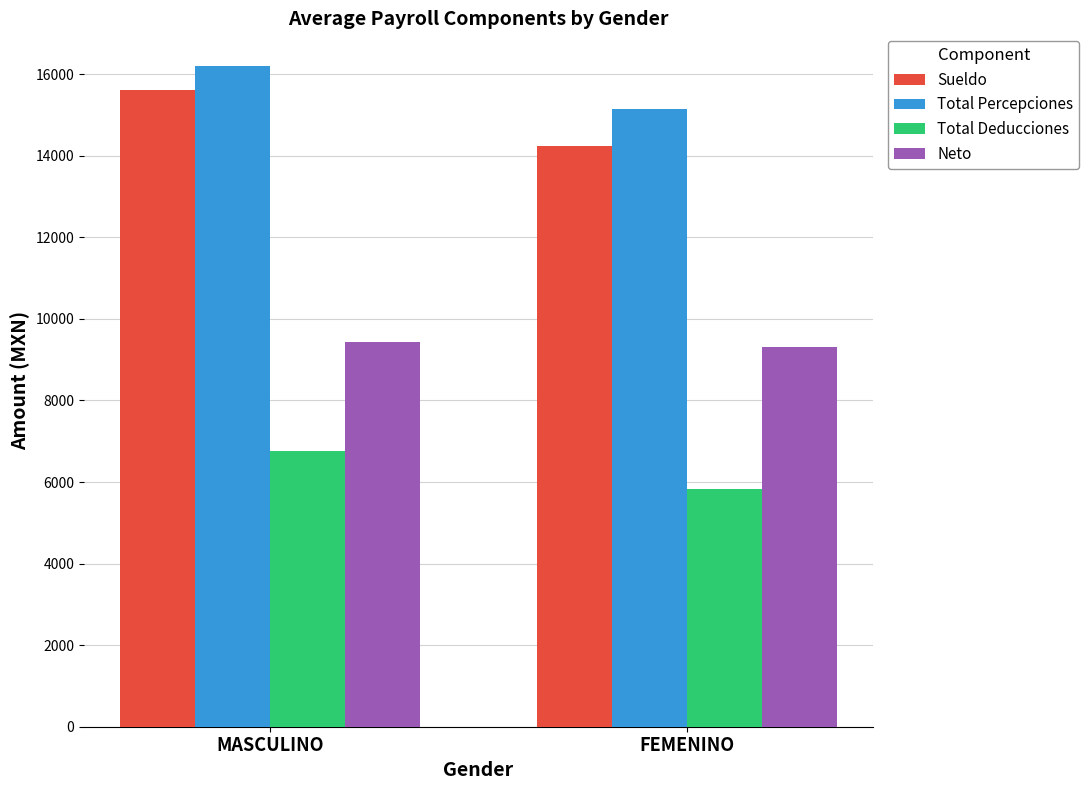

Is the value of Sueldo at MASCULINO greater than the value of Total Percepciones at FEMENINO?

Yes